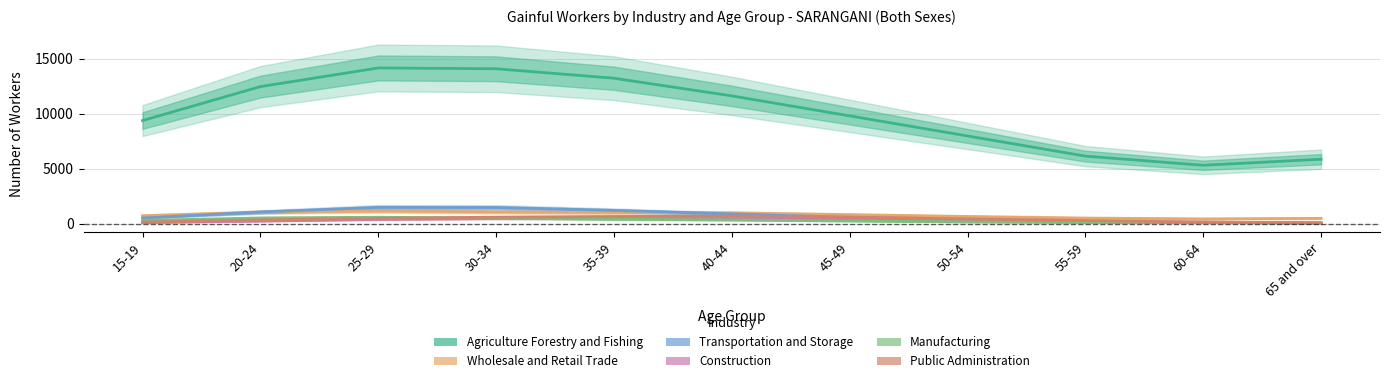

What are all the series names shown in the legend?

Agriculture Forestry and Fishing, Wholesale and Retail Trade, Transportation and Storage, Construction, Manufacturing, Public Administration